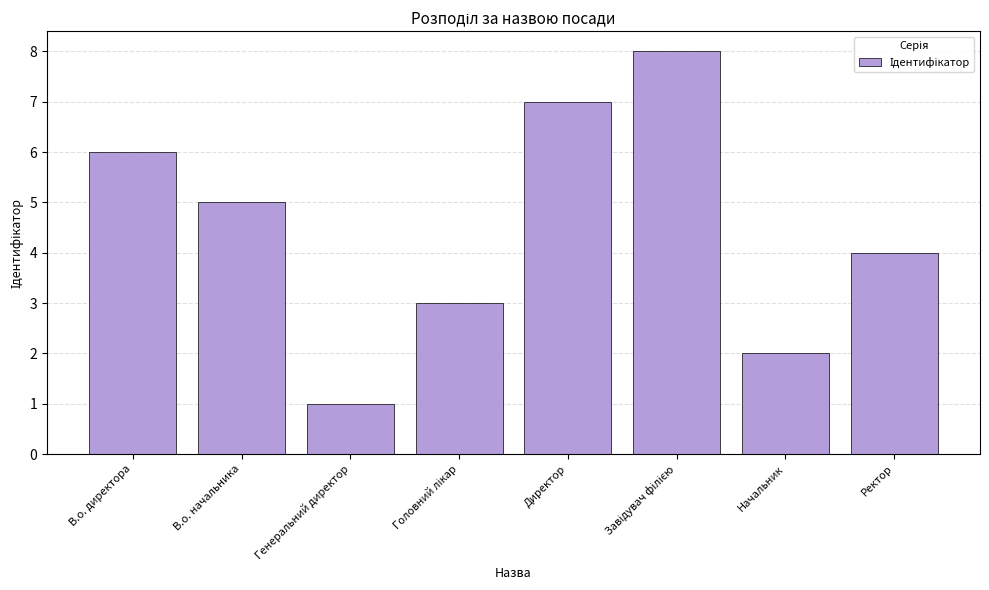

The chart shows a value of 4 at Ректор. True or false?

True